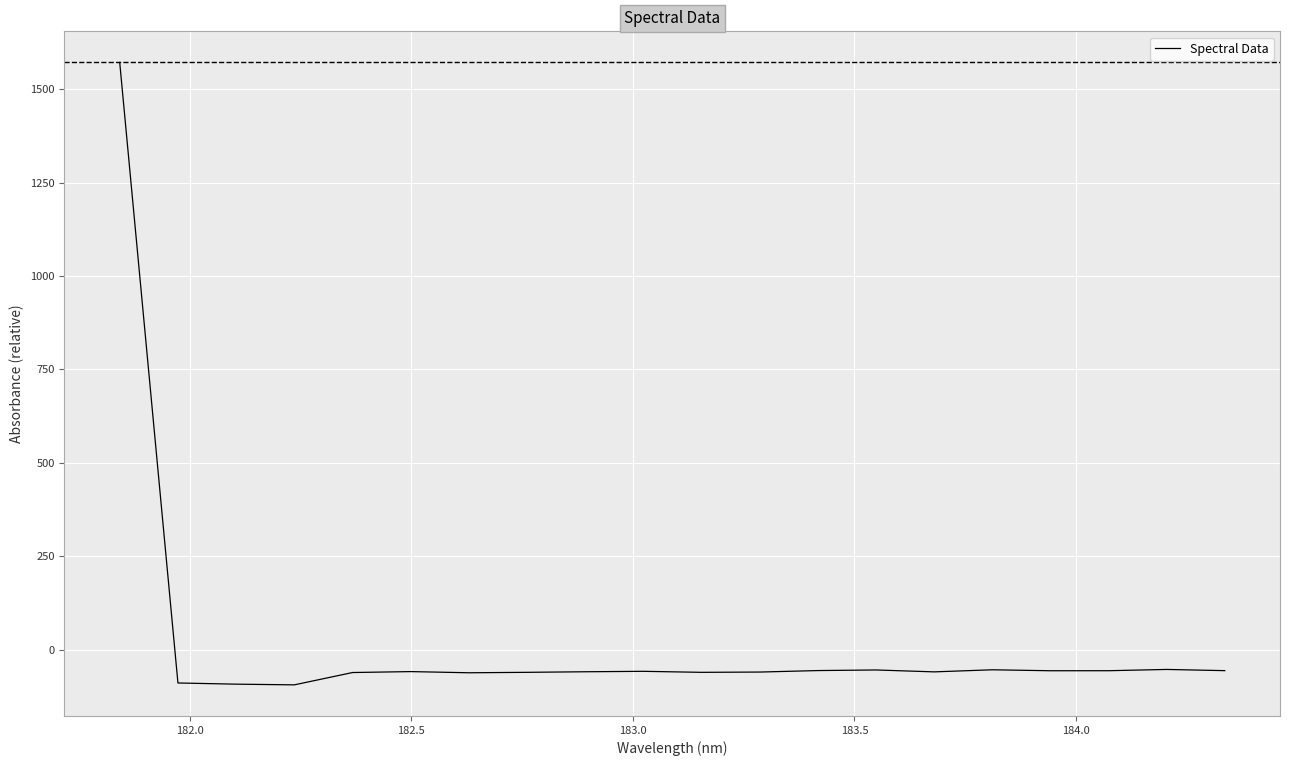

What is the difference between the maximum and minimum values?

1665.9